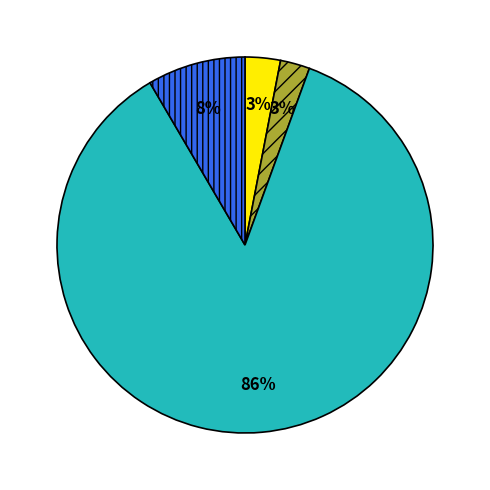

Is there any slice that represents more than half of the pie?

Yes